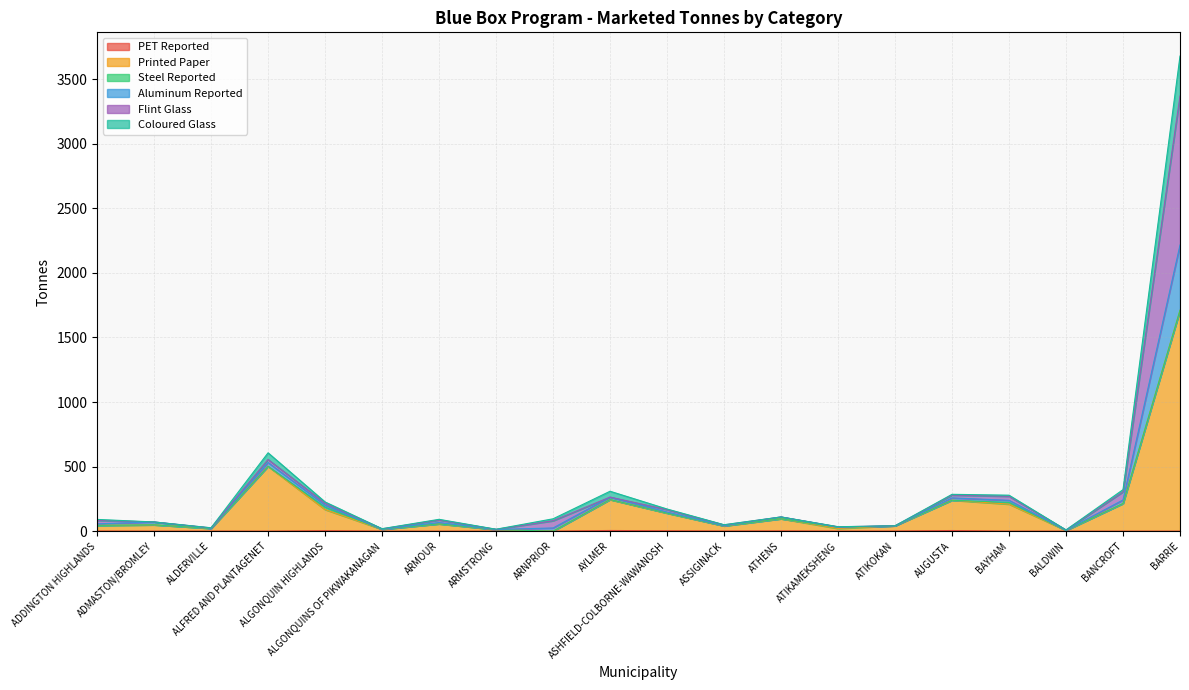

Does the chart have visible grid lines?

Yes